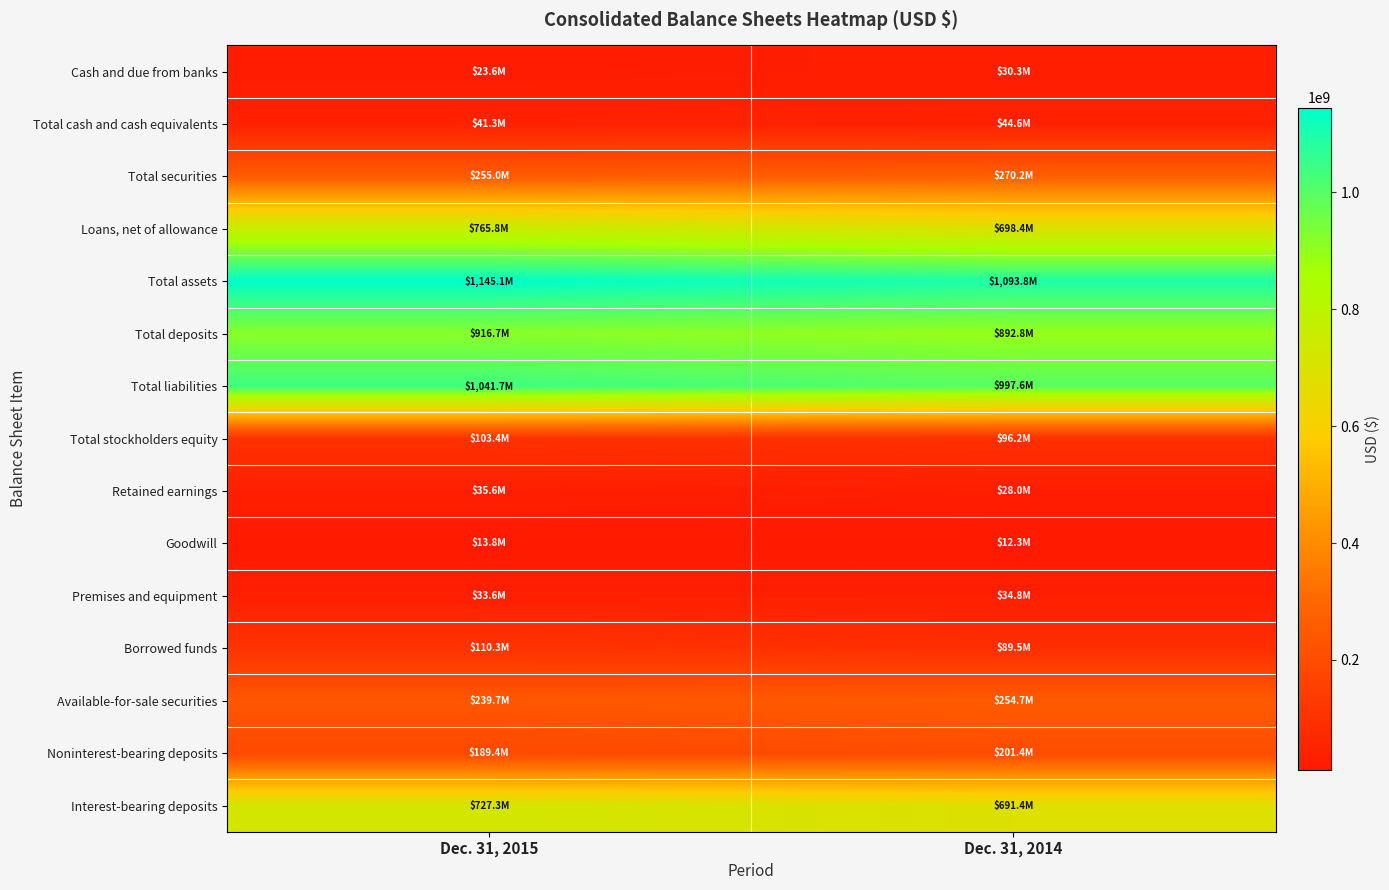

List the series in order of their peak value, highest first.

Total assets, Total liabilities, Total deposits, Loans, net of allowance, Interest-bearing deposits, Total securities, Available-for-sale securities, Noninterest-bearing deposits, Borrowed funds, Total stockholders equity, Total cash and cash equivalents, Retained earnings, Premises and equipment, Cash and due from banks, Goodwill